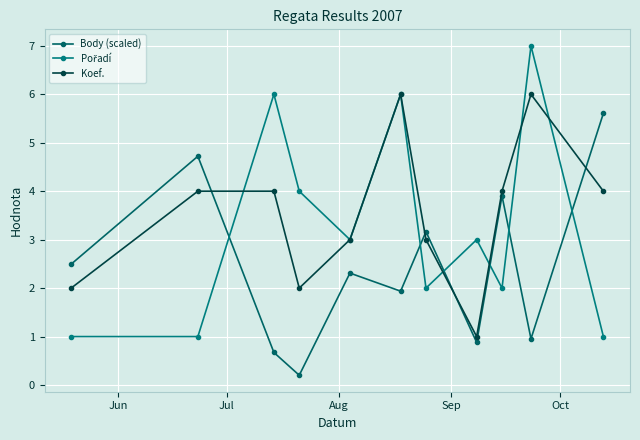

How many data points in Body (scaled) are less than 2?

5